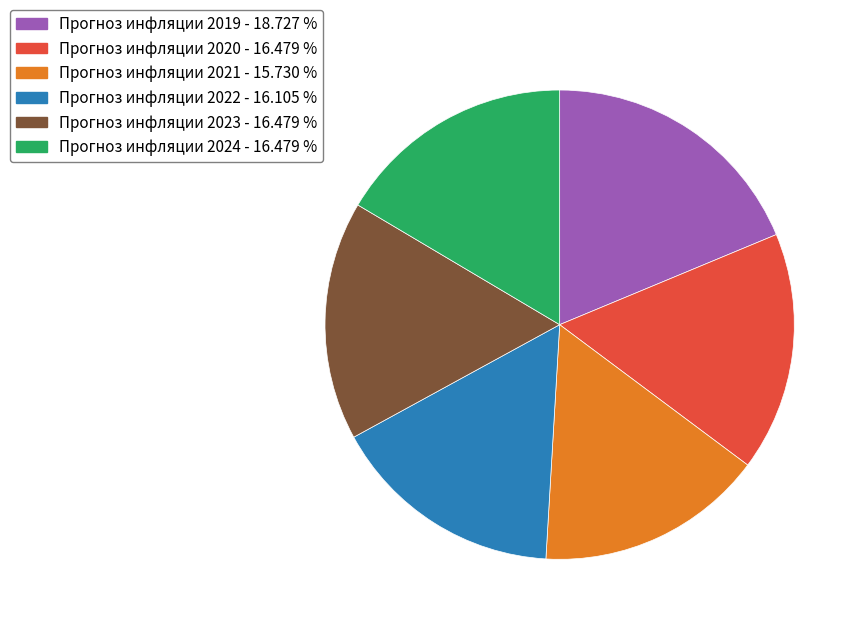

Between Прогноз инфляции 2023 and Прогноз инфляции 2019, which is larger?

Прогноз инфляции 2019